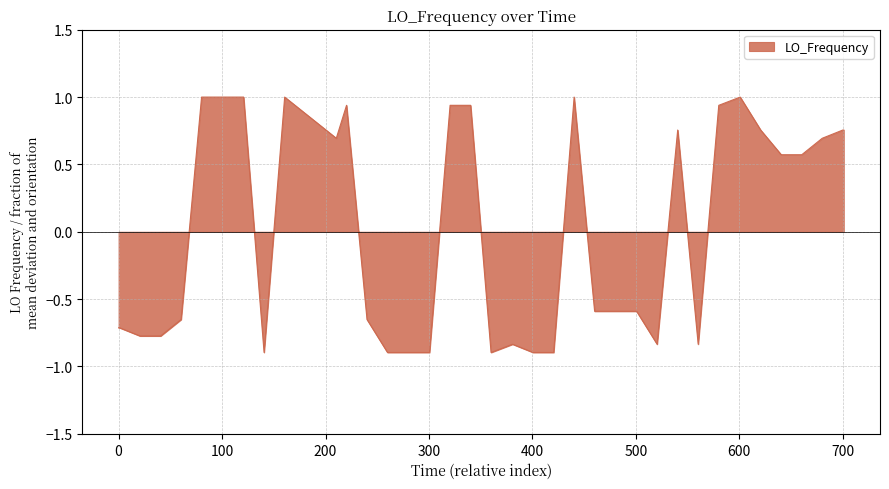

What is the minimum value shown in the chart?

-0.9